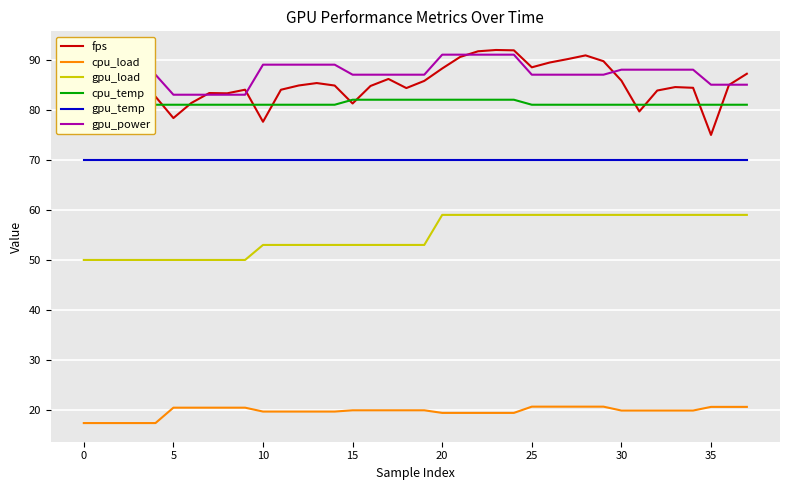

True or false: gpu_power and cpu_load intersect in this chart.

False